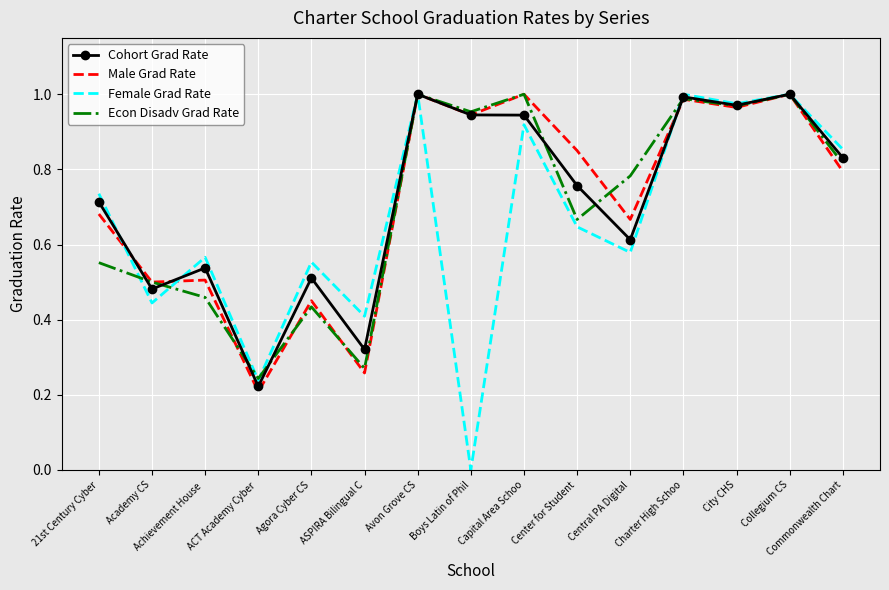

True or false: Cohort Grad Rate has more than 0 interior local peaks.

True